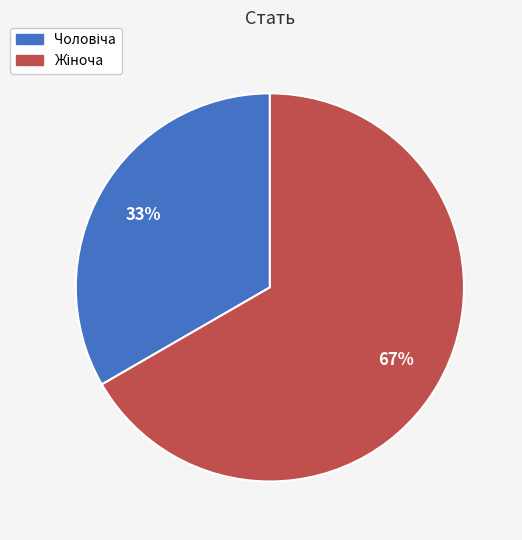

Is there any slice that represents more than half of the pie?

Yes